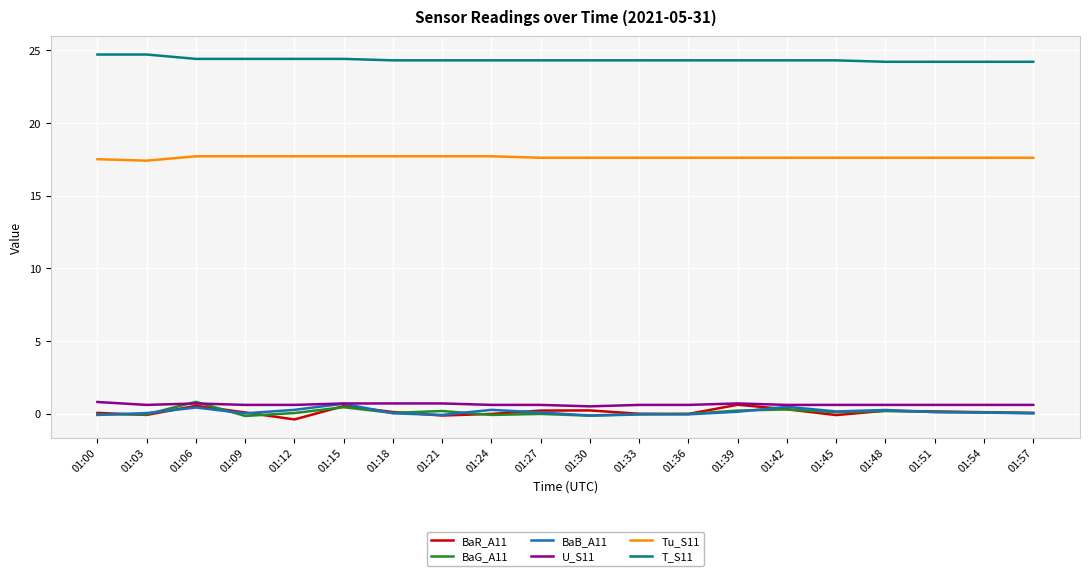

Is the value of BaB_A11 at 01:18 greater than the value of T_S11 at 01:06?

No